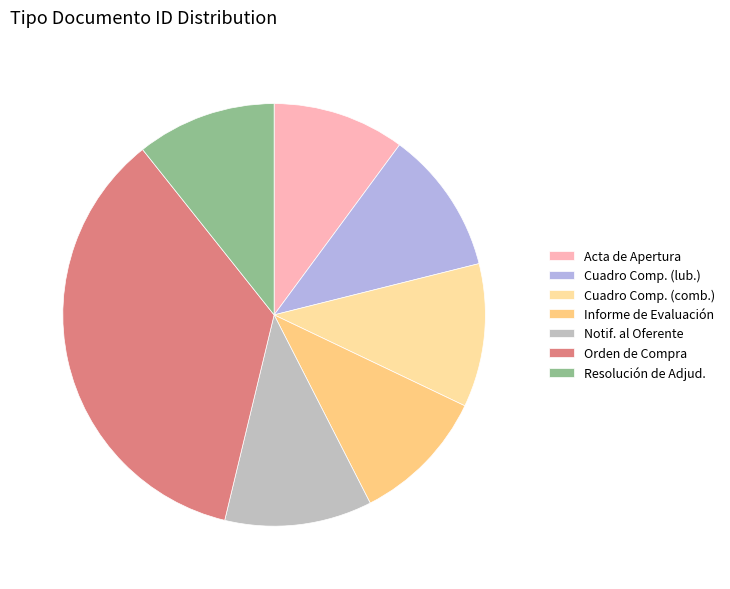

Rank the categories by value from highest to lowest.

Orden de Compra o Contrato, Notificación al Oferente, Cuadro Comparativo (lubricantes), Cuadro Comparativo (combustibles), Resolución de Adjudicación, Informe de Evaluación, Acta de Apertura